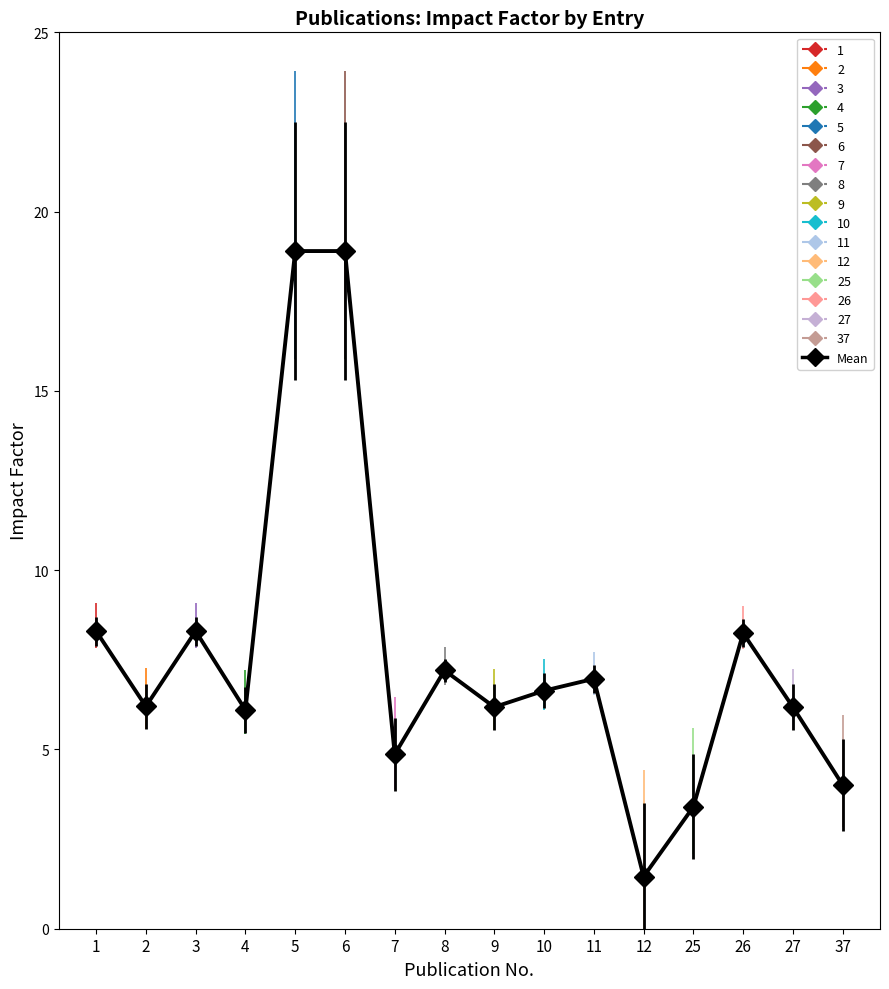

Reading left to right, what are all the values shown in this chart?

8.3	6.2	8.3	6.1	18.9	18.9	4.9	7.2	6.2	6.6	7.0	1.5	3.4	8.2	6.2	4.0